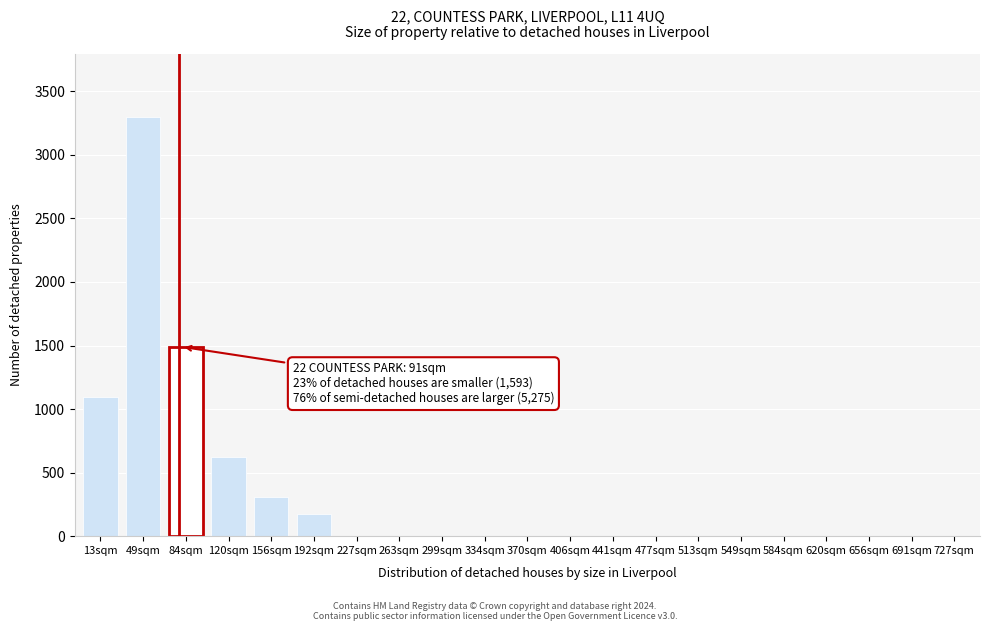

Reading left to right, list all the values displayed in this chart.

13sqm=1093	49sqm=3300	84sqm=1490	120sqm=620	156sqm=310	192sqm=175	227sqm=0	263sqm=0	299sqm=0	334sqm=0	370sqm=0	406sqm=0	441sqm=0	477sqm=0	513sqm=0	549sqm=0	584sqm=0	620sqm=0	656sqm=0	691sqm=0	727sqm=0